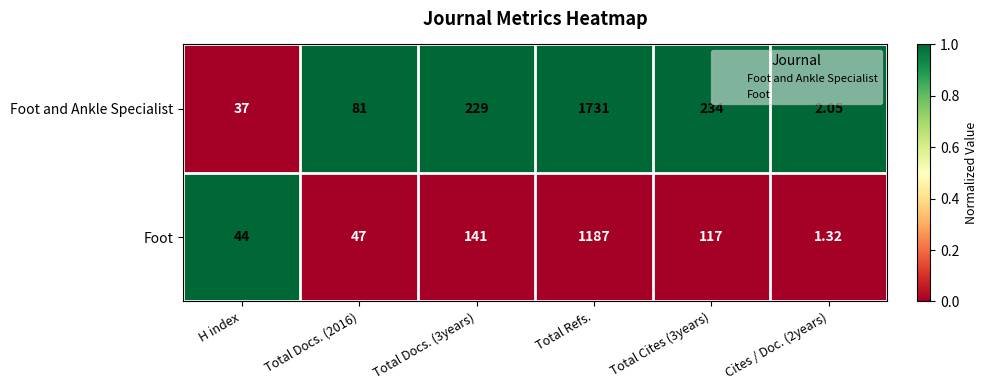

Which series changed the most between Total Docs. (3years) and Cites / Doc. (2years)?

Foot and Ankle Specialist